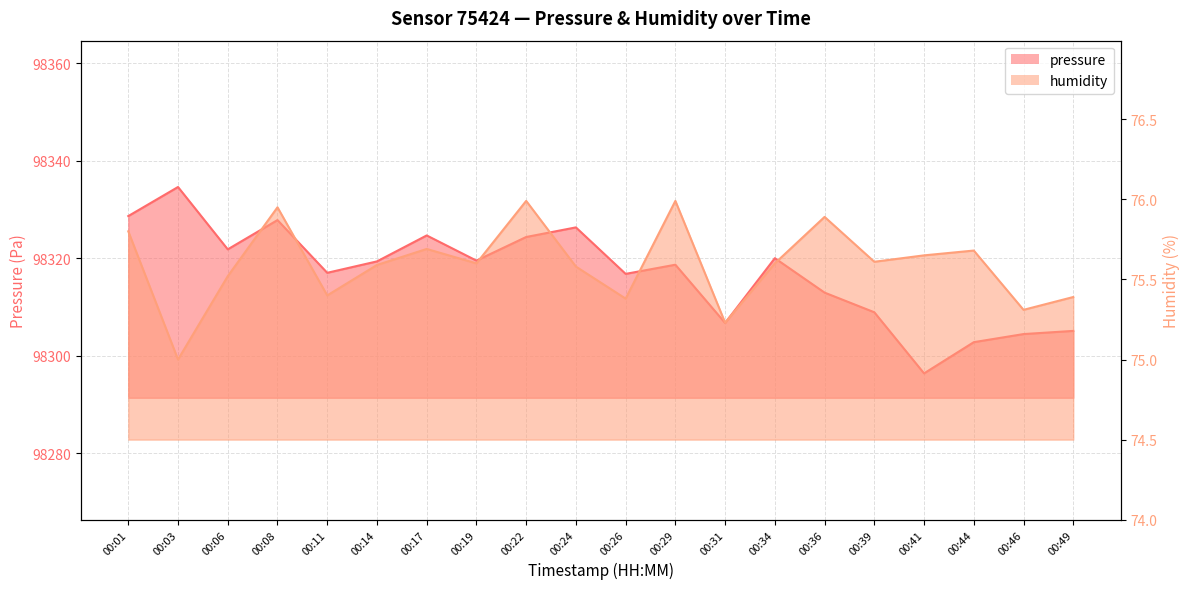

How many values in the pressure series exceed 98319?

10